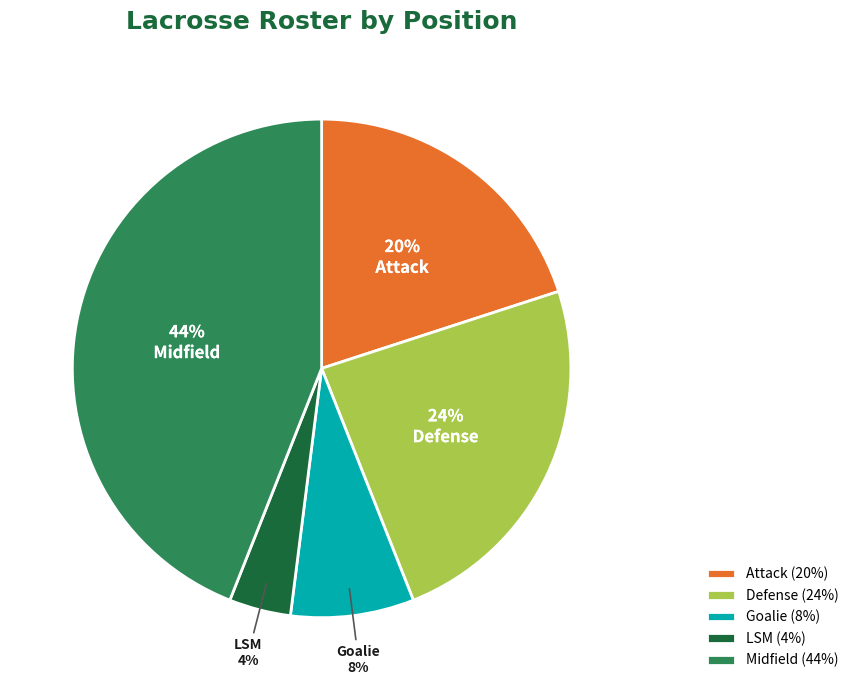

Combined, do Defense and Midfield account for over 50%?

Yes